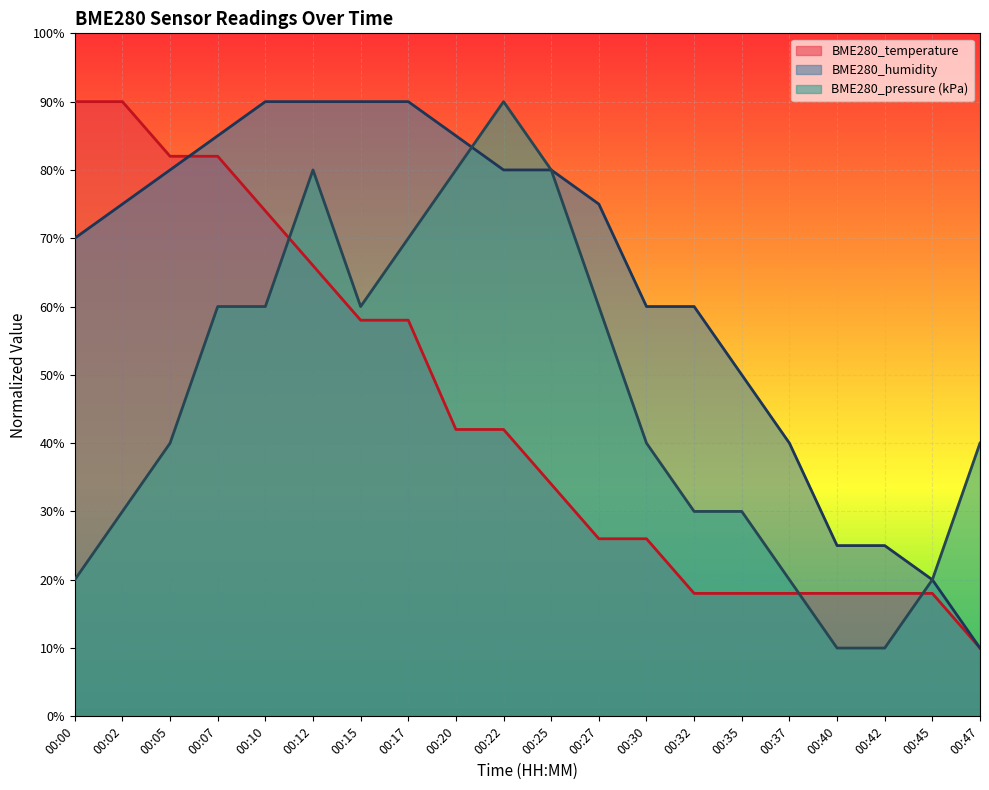

How many lines are shown in the chart?

3